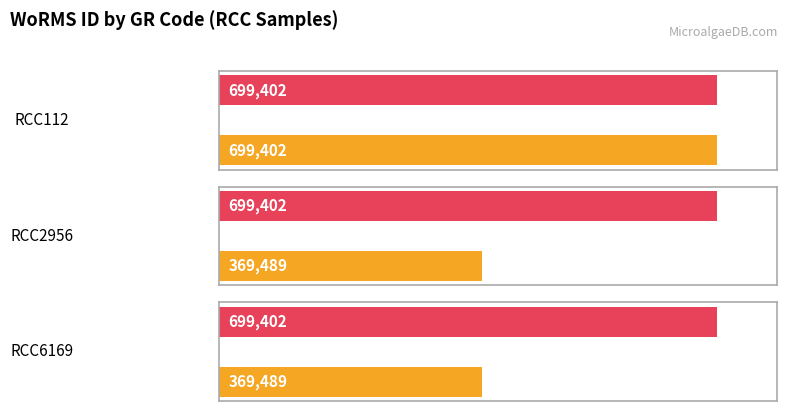

What is the change in value from RCC112 to RCC6169?

-329913